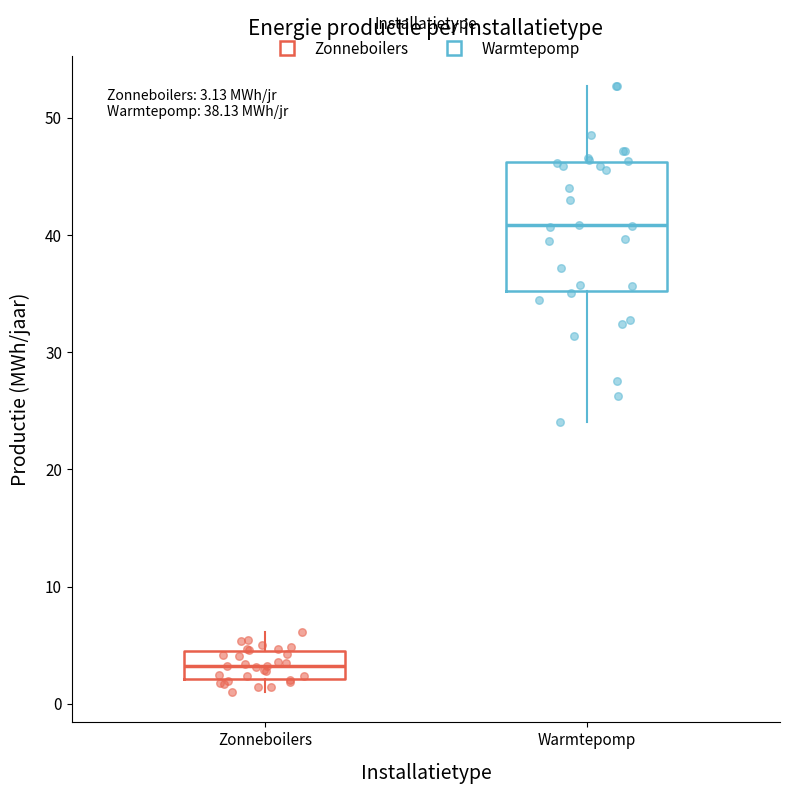

Which box's median line is the lowest?

Zonneboilers